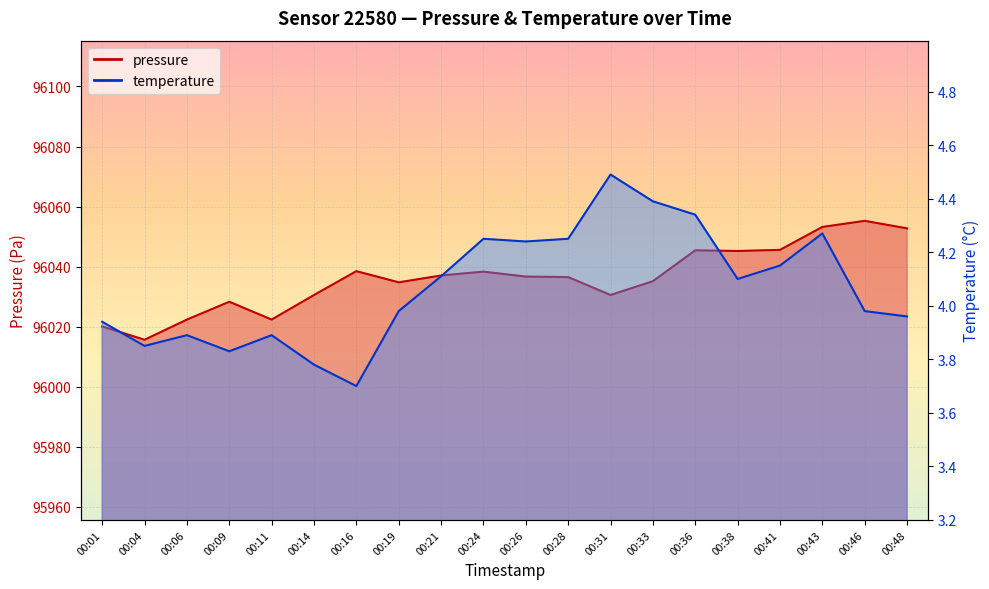

How many interior local peaks does the temperature series have?

5